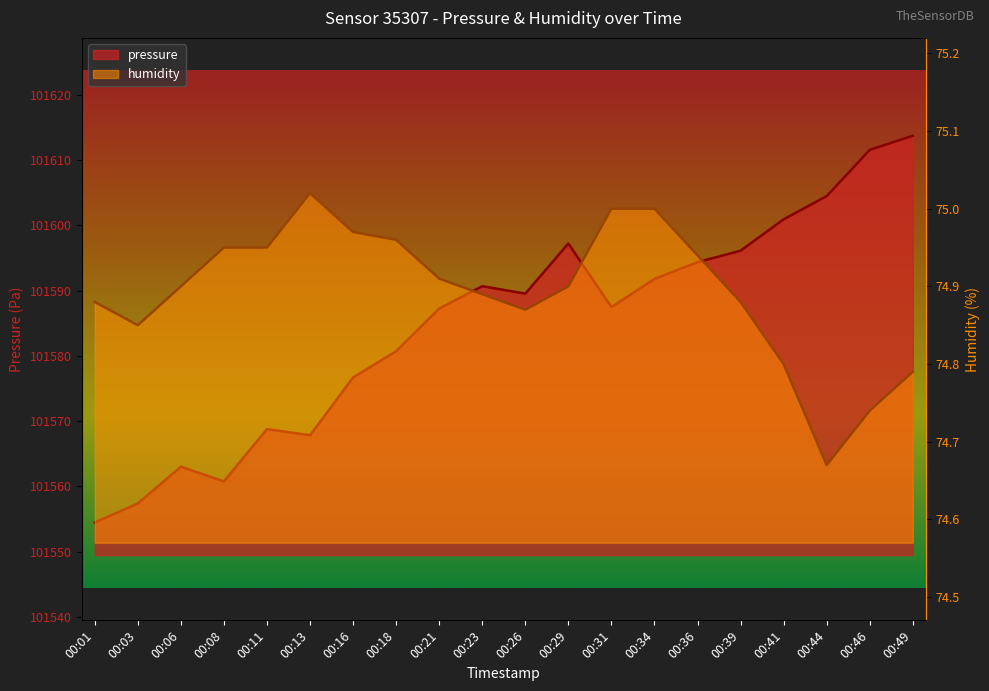

Reading left to right, list all the values displayed in this chart.

pressure: 00:01=101554.5	00:03=101557.4	00:06=101563.0	00:08=101560.8	00:11=101568.8	00:13=101567.8	00:16=101576.7	00:18=101580.7	00:21=101587.3	00:23=101590.7	00:26=101589.6	00:29=101597.2	00:31=101587.5	00:34=101591.8	00:36=101594.4	00:39=101596.1	00:41=101600.9	00:44=101604.5	00:46=101611.6	00:49=101613.8
humidity: 00:01=74.9	00:03=74.8	00:06=74.9	00:08=75.0	00:11=75.0	00:13=75.0	00:16=75.0	00:18=75.0	00:21=74.9	00:23=74.9	00:26=74.9	00:29=74.9	00:31=75.0	00:34=75.0	00:36=74.9	00:39=74.9	00:41=74.8	00:44=74.7	00:46=74.7	00:49=74.8